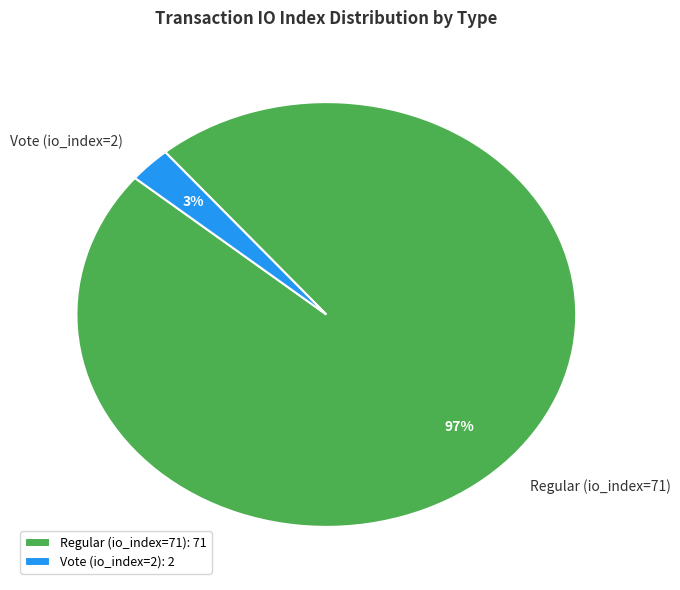

Between Regular (io_index=71) and Vote (io_index=2), which is larger?

Regular (io_index=71)